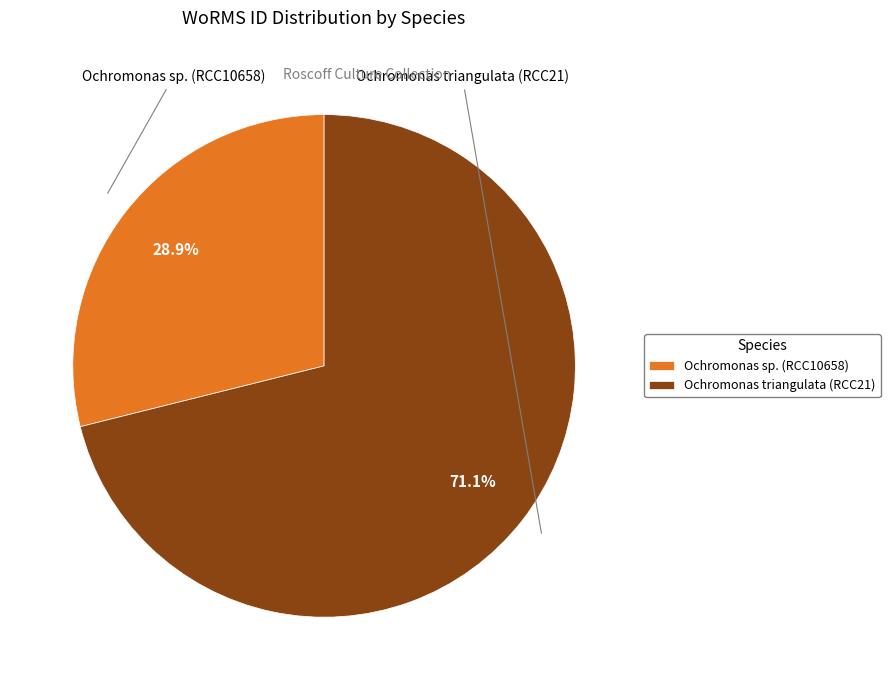

To the nearest percent, what portion does Ochromonas triangulata (RCC21) represent?

71%